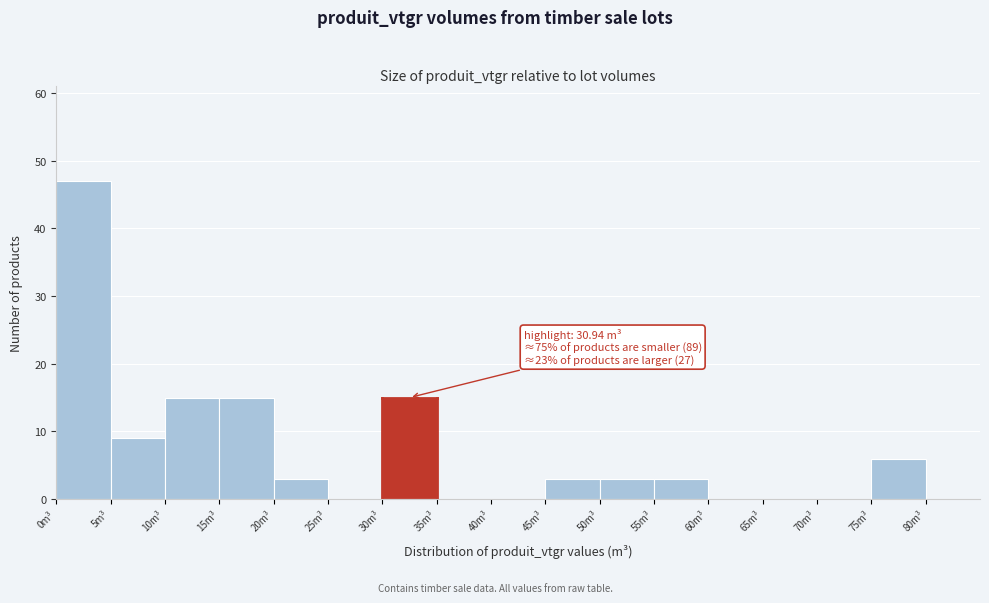

Which range on the x-axis has the tallest bar?

0 to 5